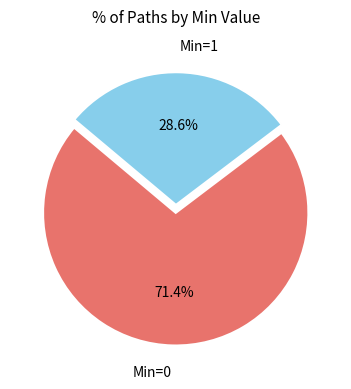

Rank the categories by value from highest to lowest.

Min=0, Min=1